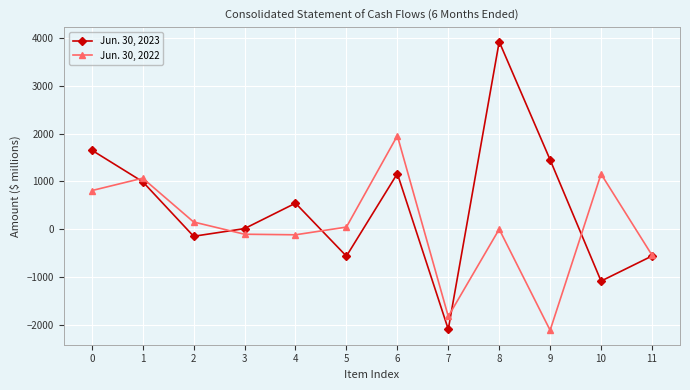

True or false: Jun. 30, 2022 has more than 2 interior local peaks.

True